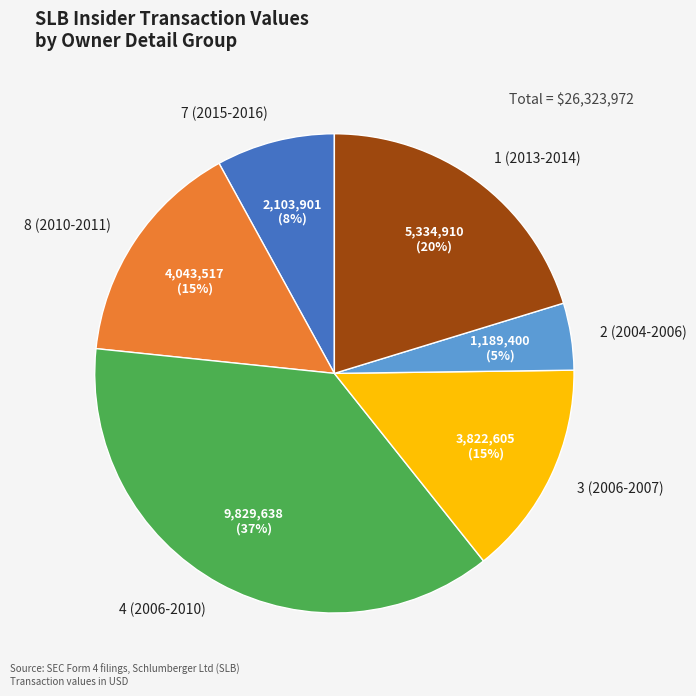

To the nearest percent, what portion does 3 (2006-2007) represent?

15%